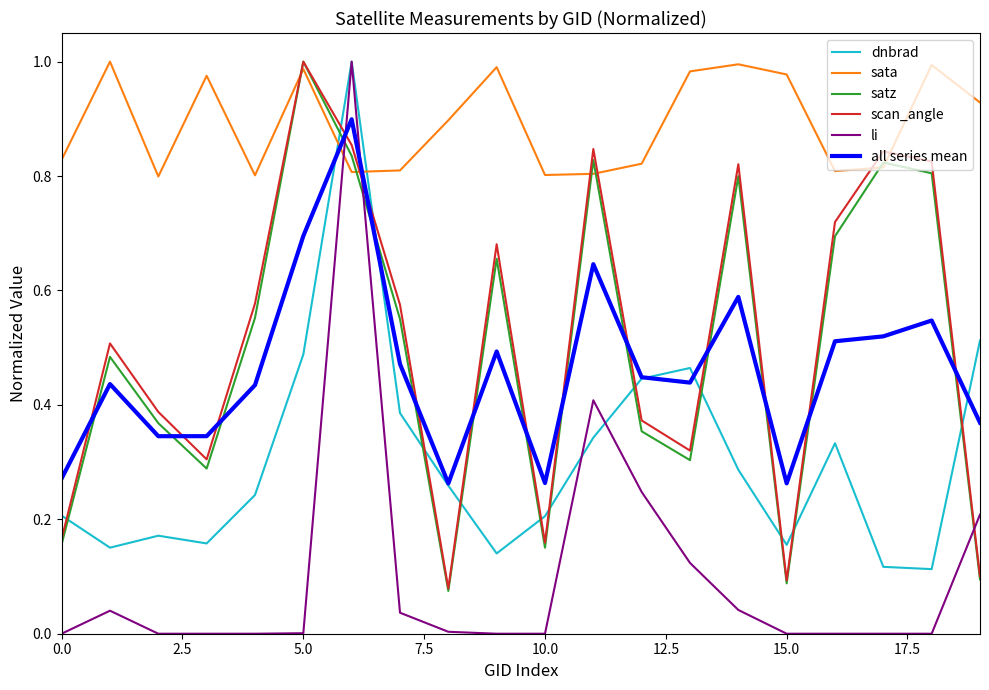

Which series has the largest range (max minus min)?

li